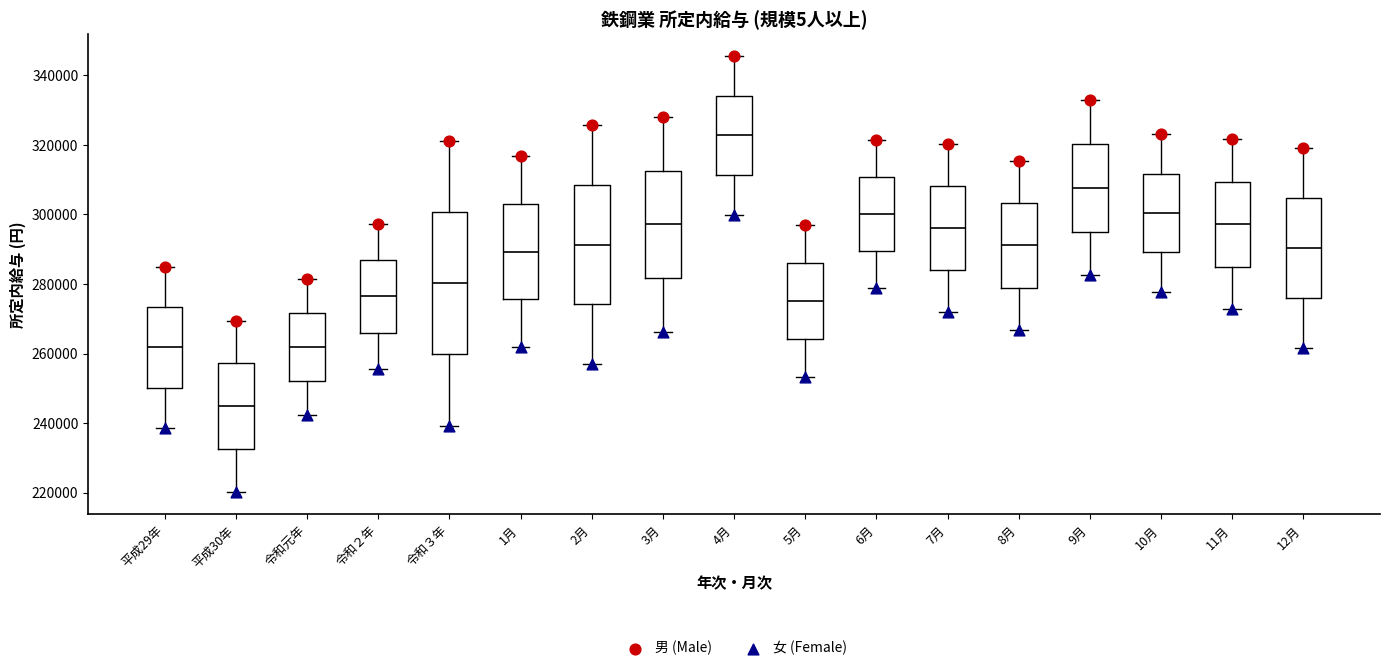

Which box is the tallest, from its lower edge to its upper edge?

令和３年